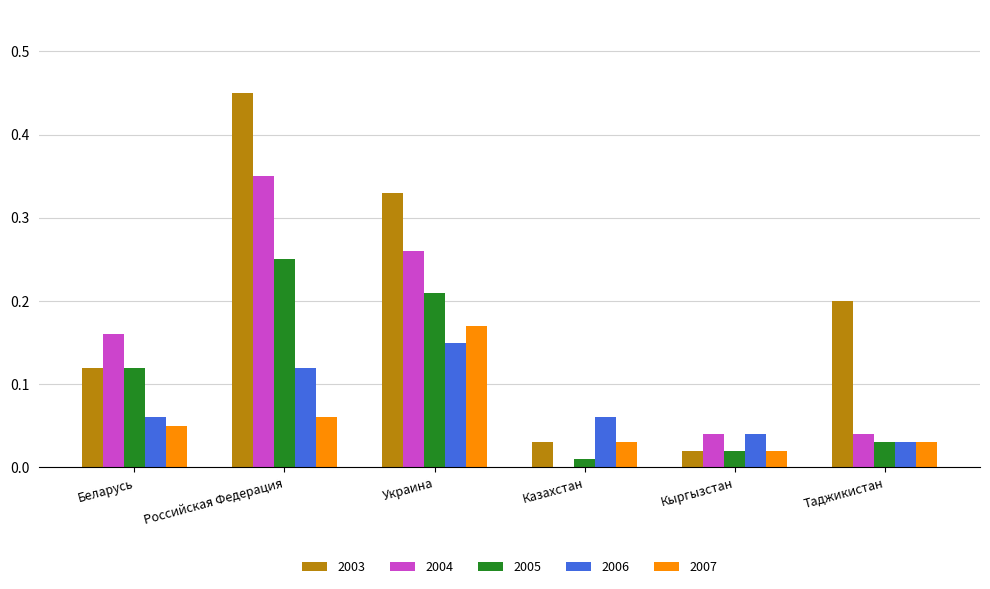

Which series has the largest total across all categories?

2003